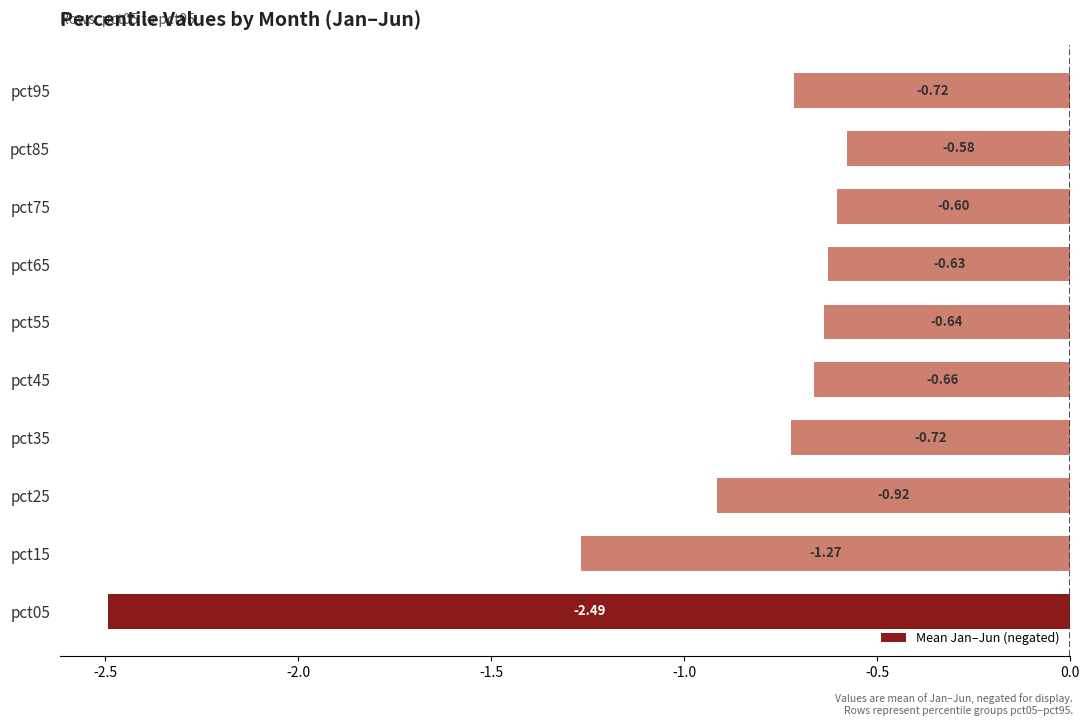

What is the difference between the maximum and minimum values?

1.9